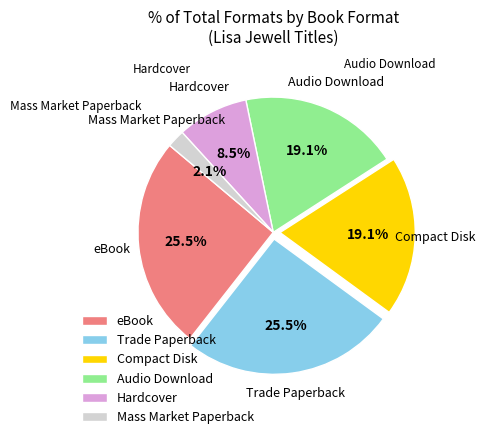

True or false: Compact Disk accounts for 33% of the total.

False